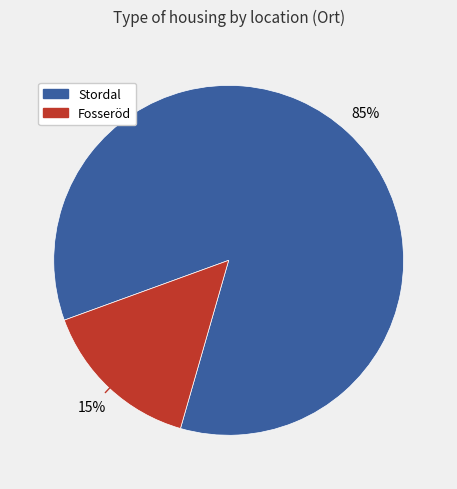

True or false: Fosseröd accounts for 3% of the total.

False